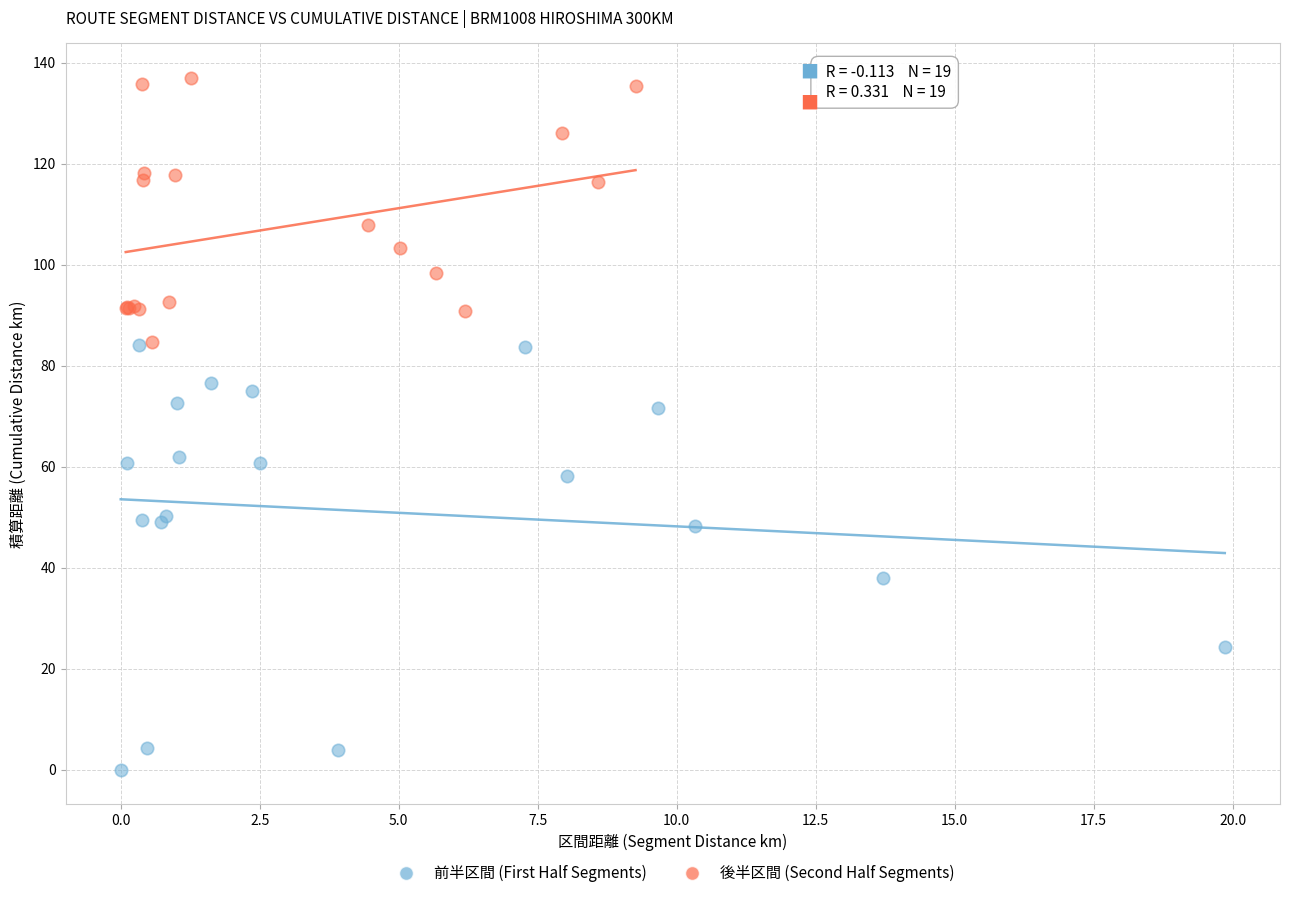

Which series reaches the minimum Y coordinate?

前半区間 (First Half Segments)